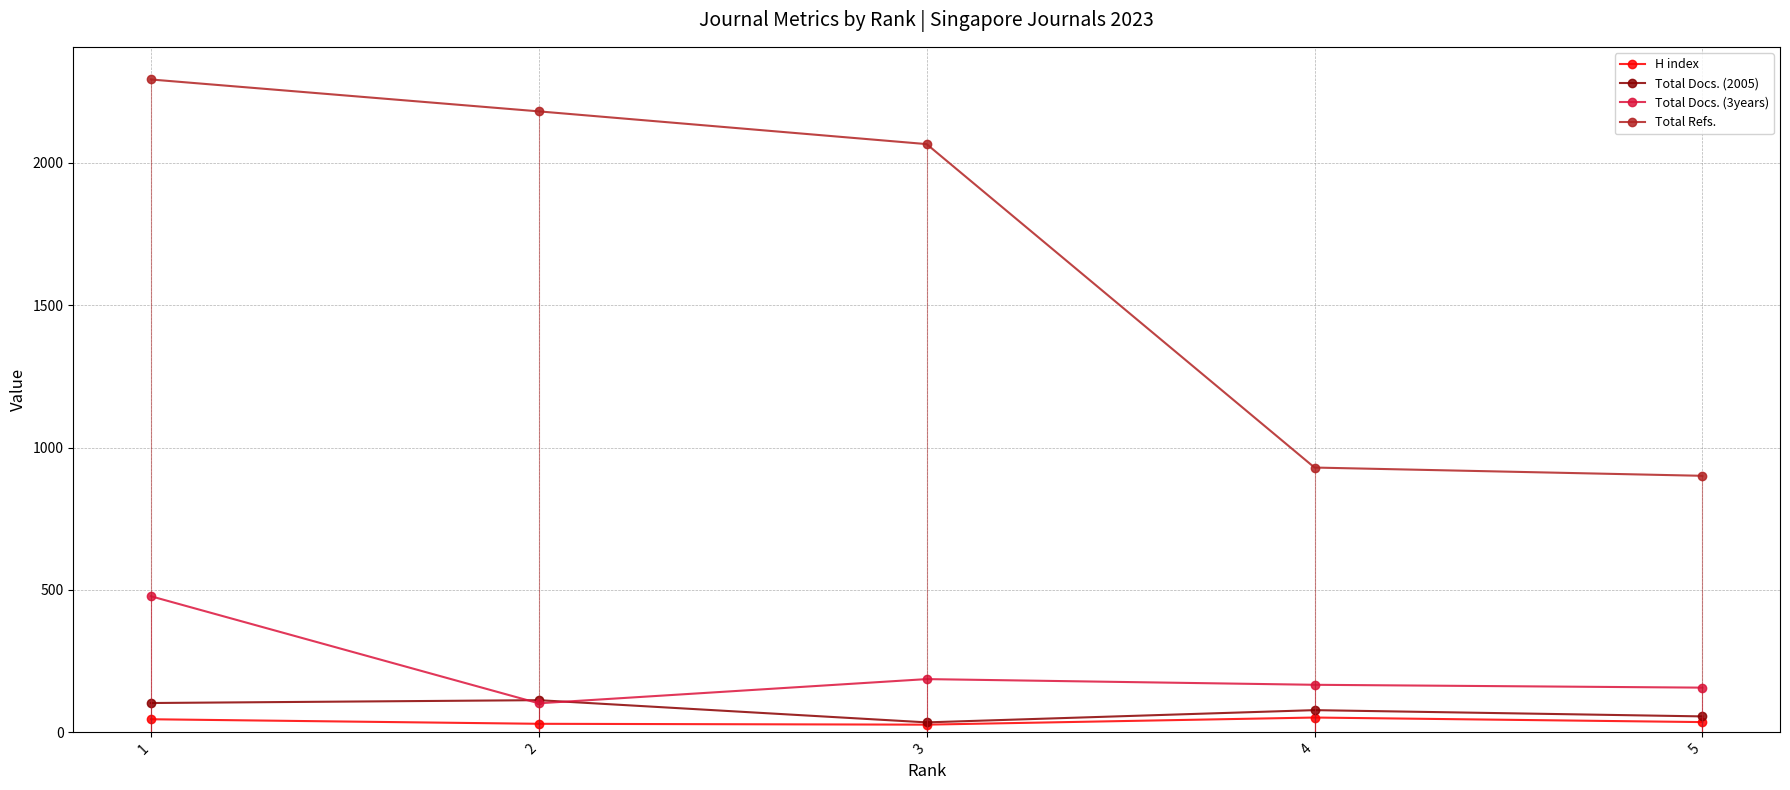

What is the maximum value shown in the chart?

2293